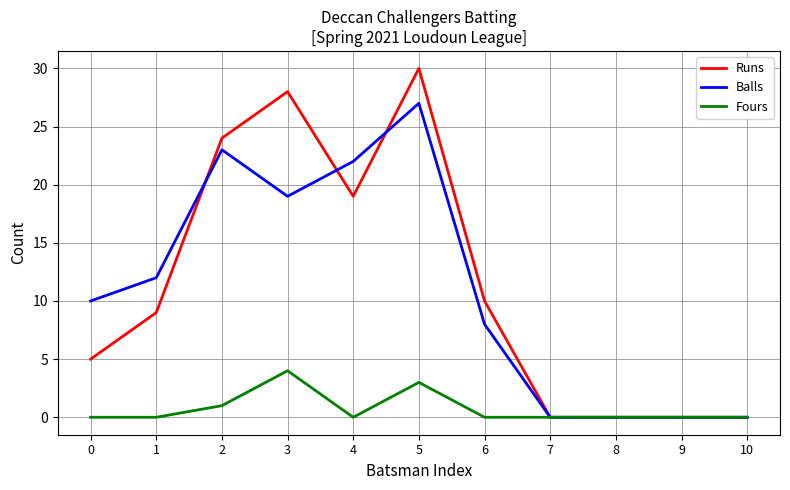

At which category is the sum across all series the highest?

5